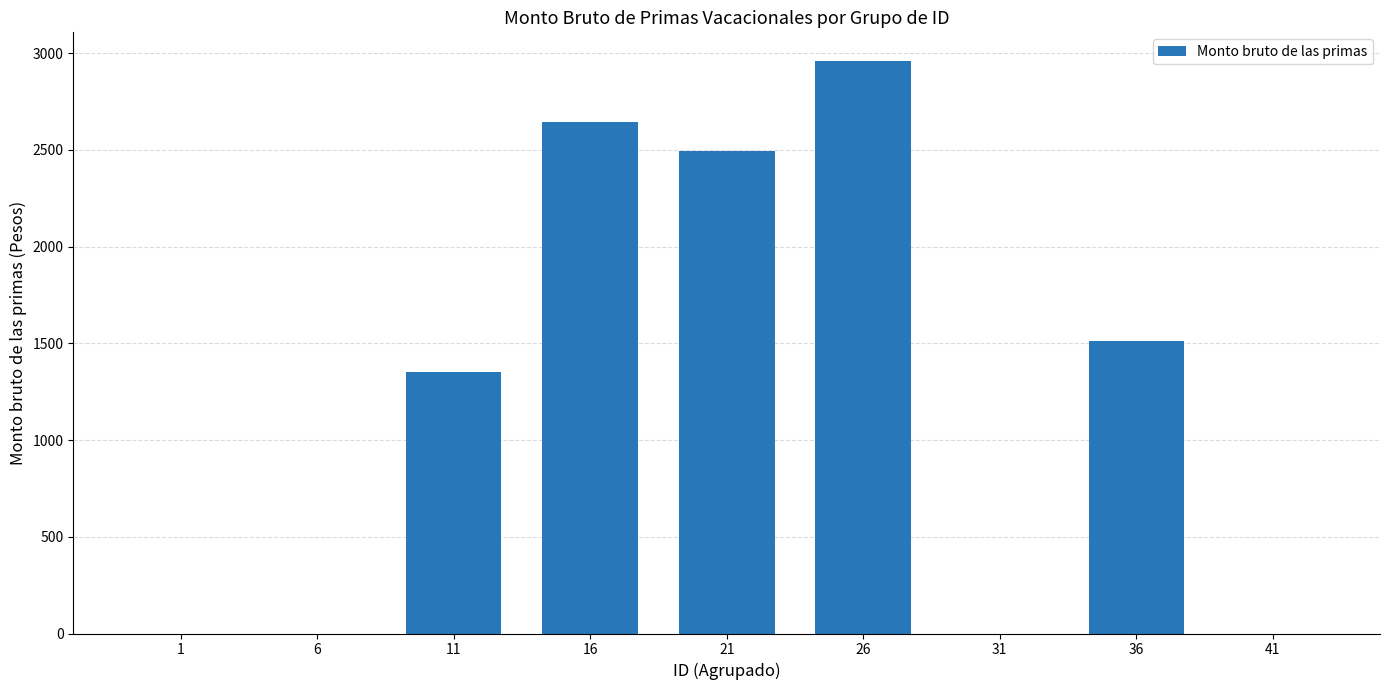

How many categories are shown in the chart?

9